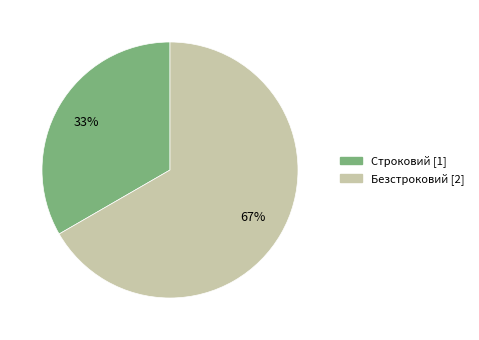

To the nearest percent, what is the average slice percentage?

50%